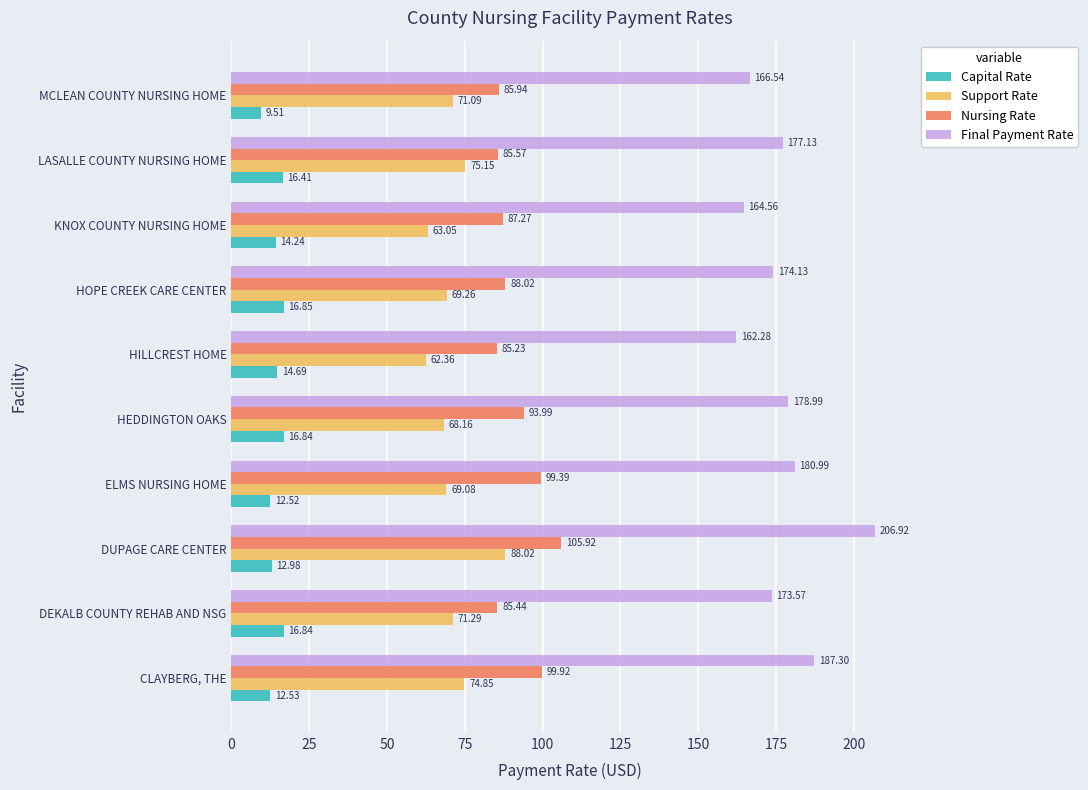

List the labels in order of Nursing Rate value, smallest first.

HILLCREST HOME, DEKALB COUNTY REHAB AND NSG, LASALLE COUNTY NURSING HOME, MCLEAN COUNTY NURSING HOME, KNOX COUNTY NURSING HOME, HOPE CREEK CARE CENTER, HEDDINGTON OAKS, ELMS NURSING HOME, CLAYBERG, THE, DUPAGE CARE CENTER